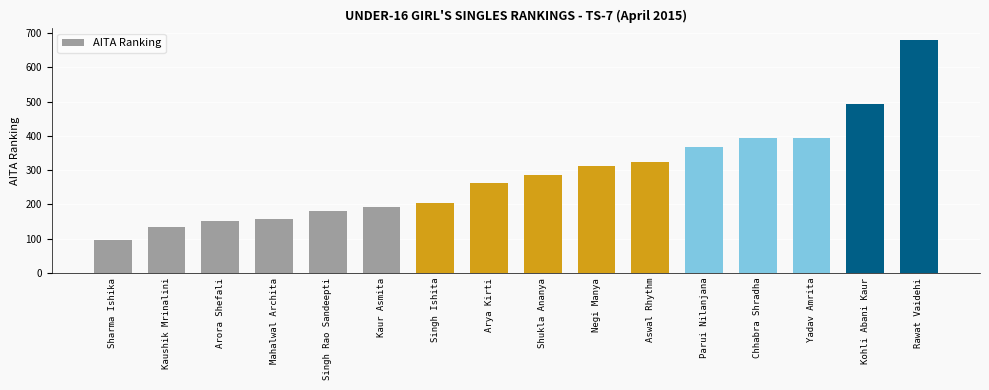

How many bars are there in total?

16